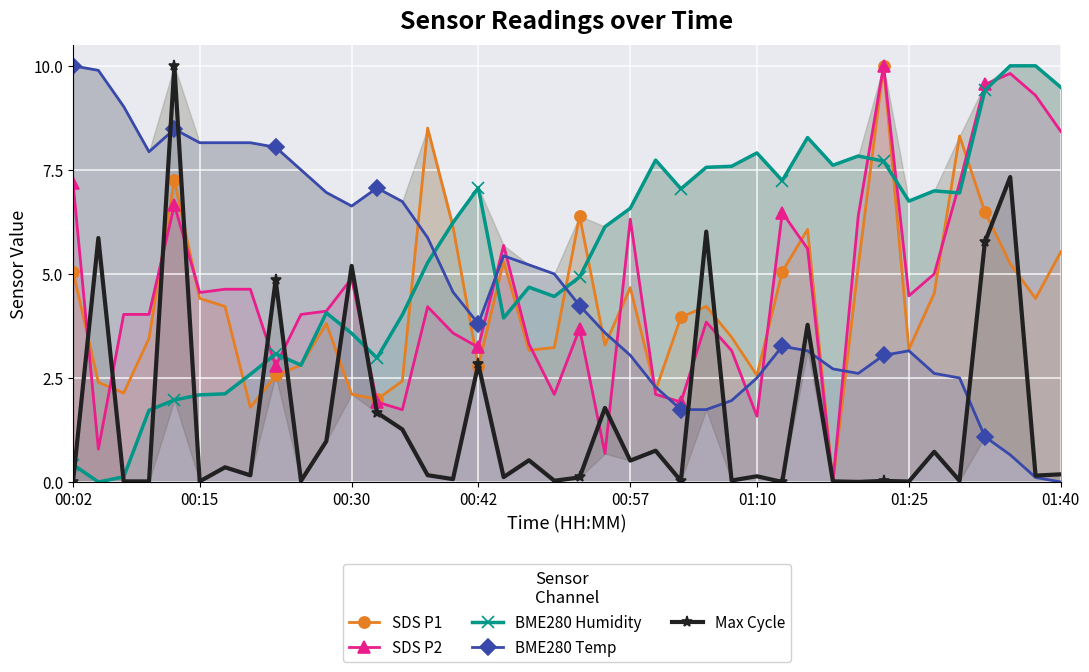

How many lines are shown in the chart?

5